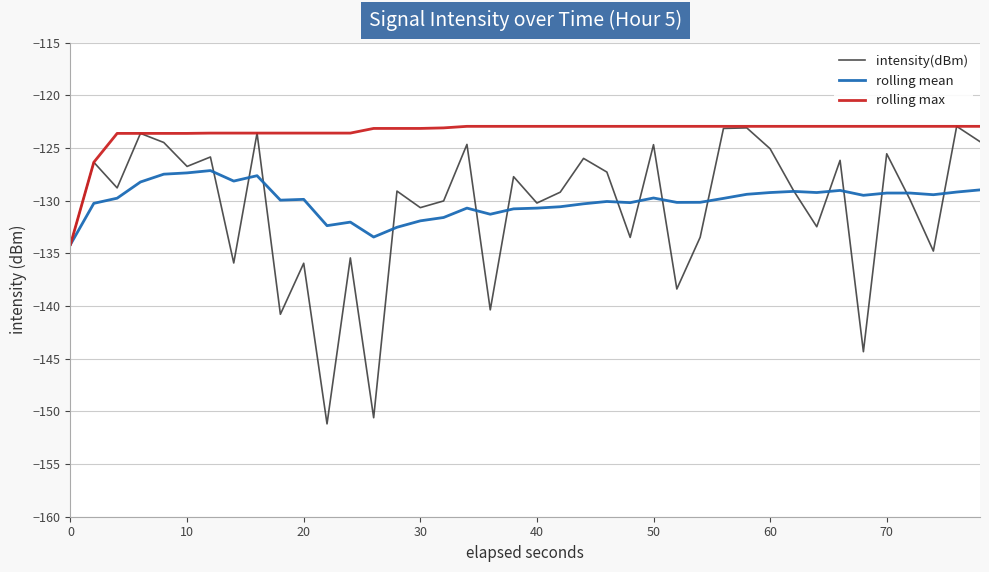

Which series has the largest range (max minus min)?

intensity(dBm)